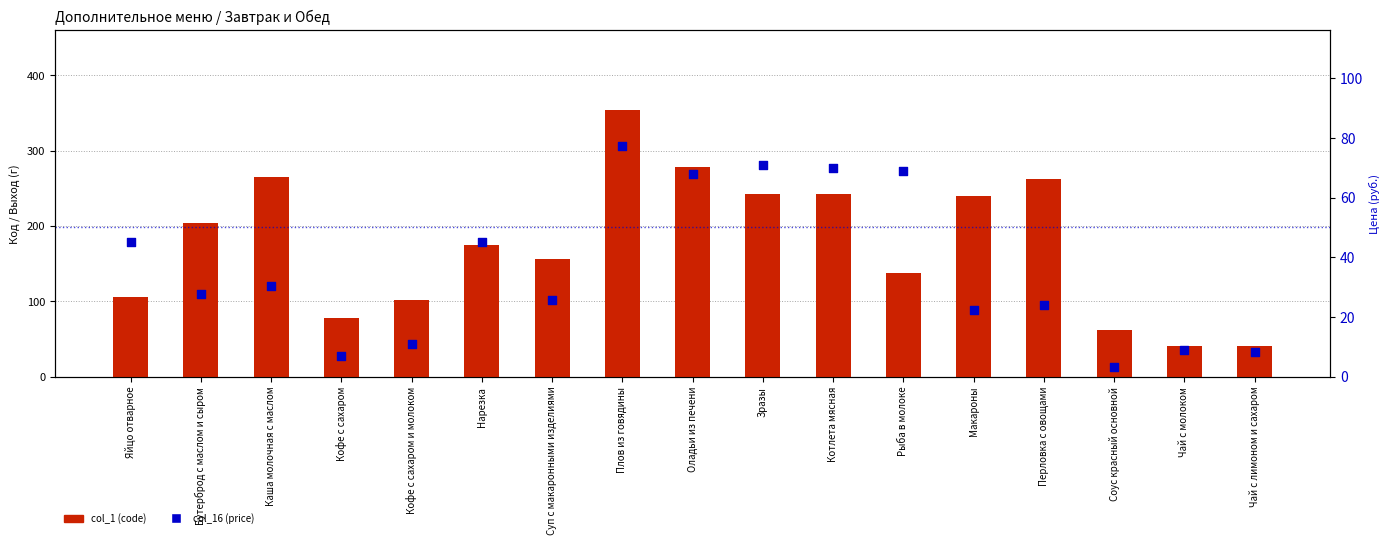

What is the total value across all series at Чай с лимоном и сахаром?

48.1